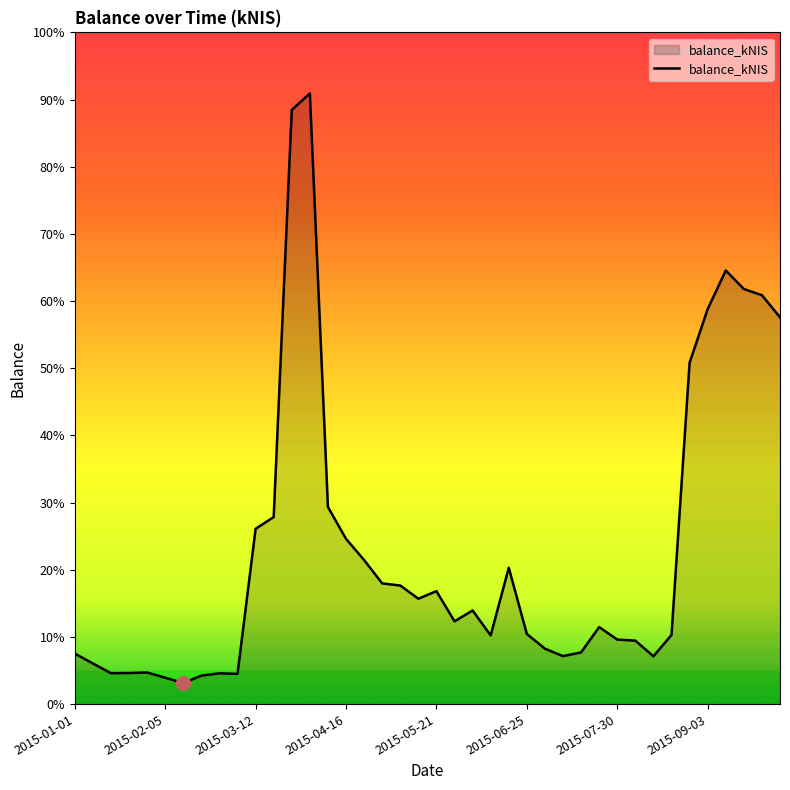

How many points are lower than both their immediate neighbors (excluding endpoints)?

8